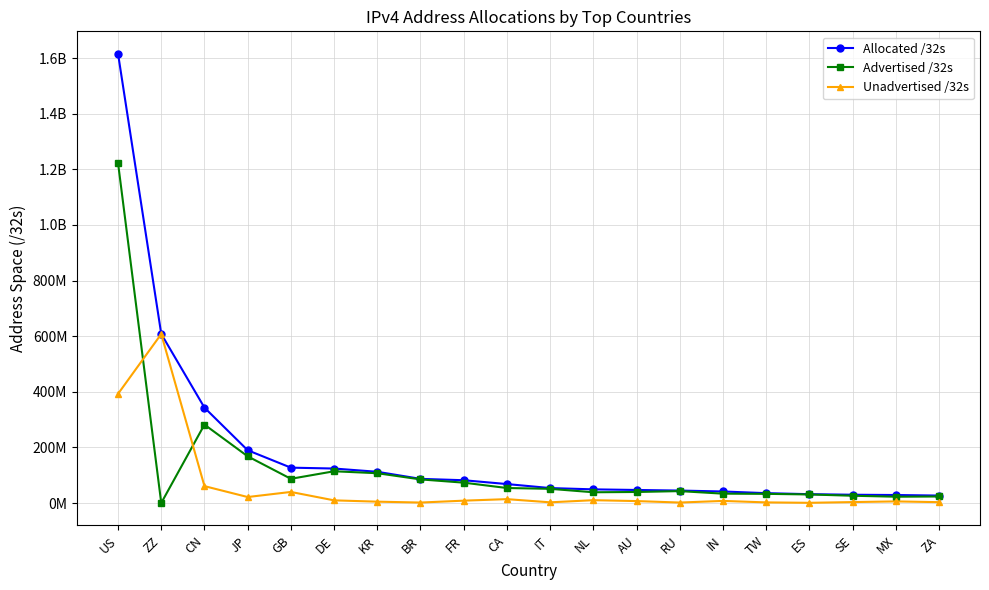

What are all the series names shown in the legend?

Allocated /32s, Advertised /32s, Unadvertised /32s